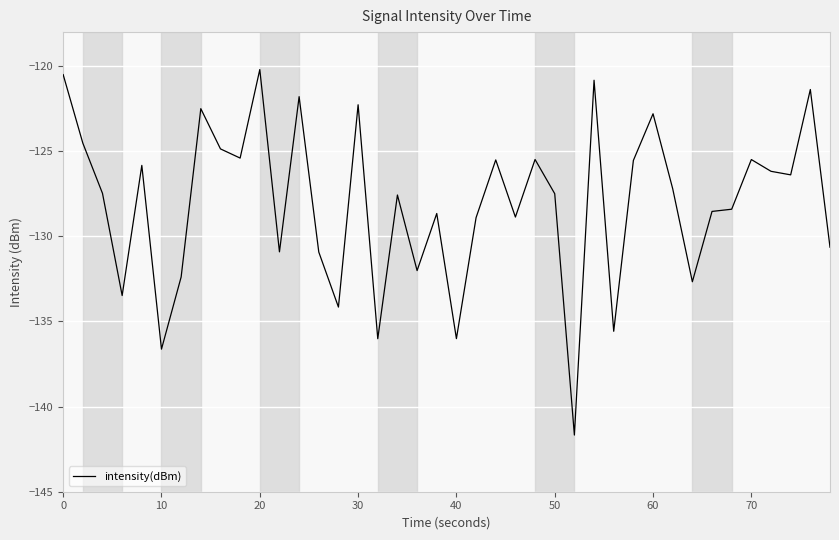

What is the minimum value shown in the chart?

-141.7